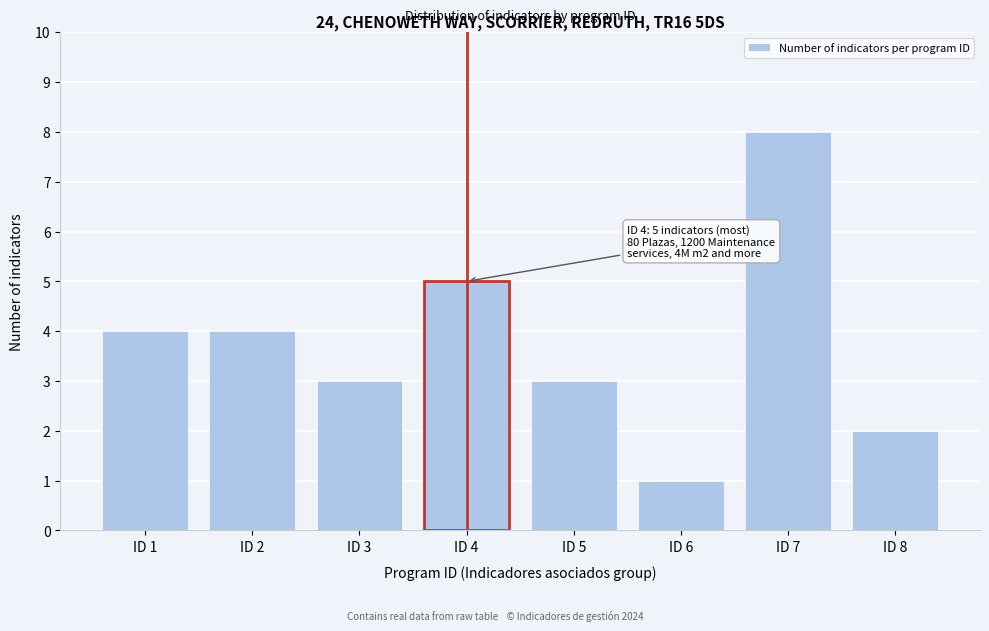

Reading left to right, list all the values displayed in this chart.

4	4	3	5	3	1	8	2